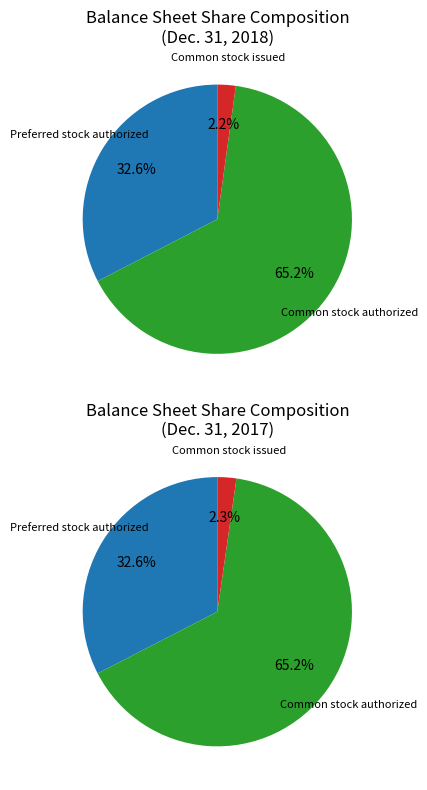

What is the ratio of the value at Common stock issued to the value at Preferred stock authorized?

0.1